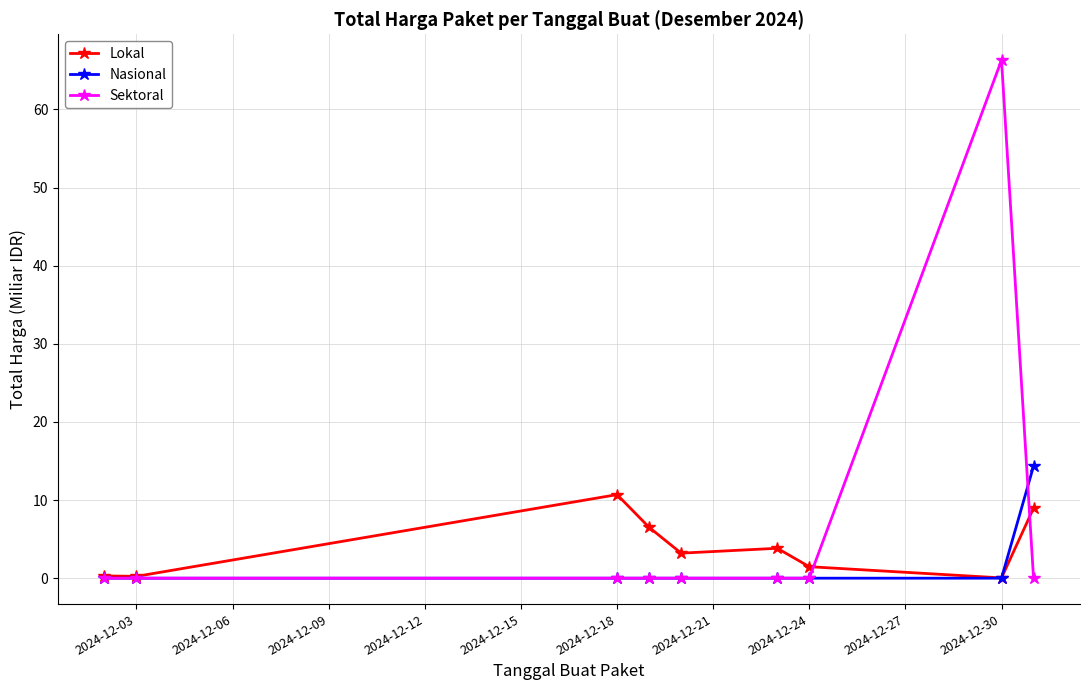

List the series in order of their overall mean, lowest first.

Nasional, Lokal, Sektoral